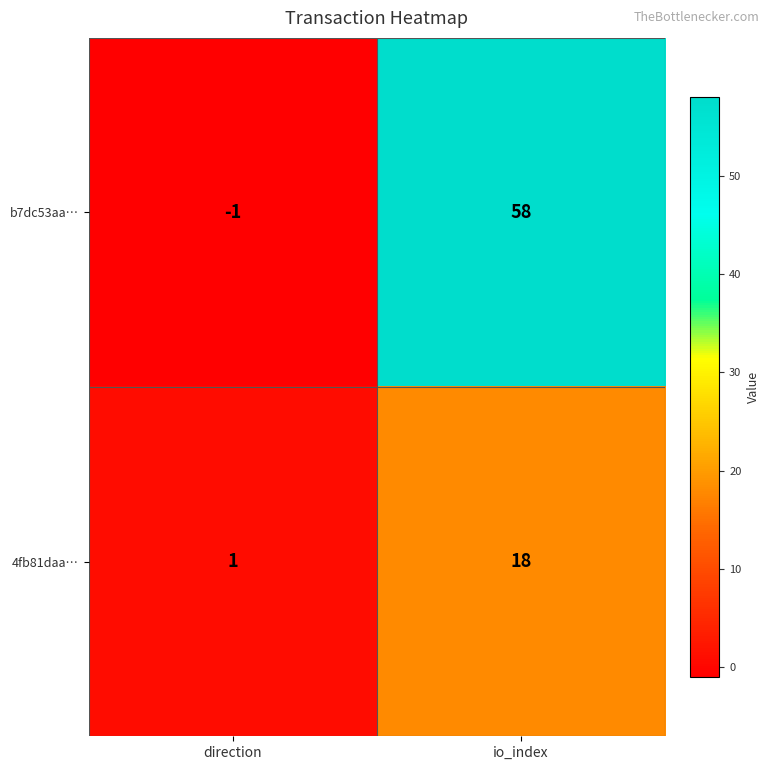

What is the sum of the b7dc53aa… values at io_index and direction?

57